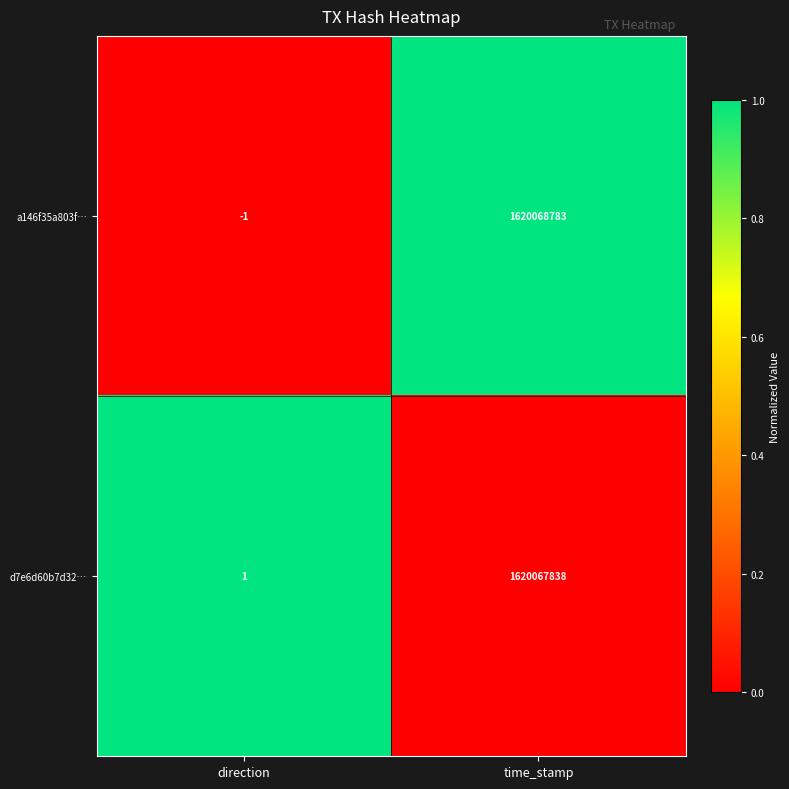

Which series has the widest spread of values?

a146f35a803f…